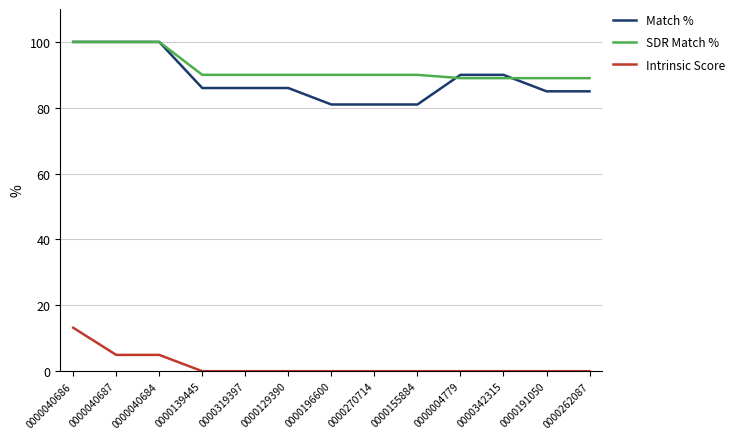

At which category is the sum across all series the highest?

0000040686